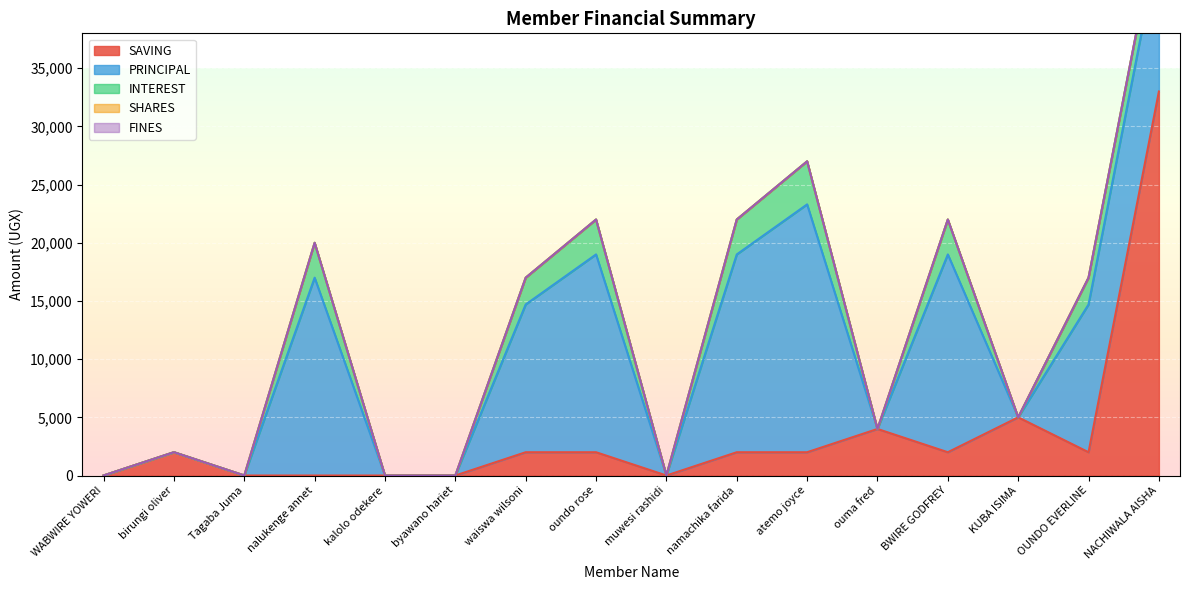

Reading left to right, extract all data points from this chart.

SAVING: WABWIRE YOWERI=0	birungi oliver=2000	Tagaba Juma=0	nalukenge annet=0	kalolo odekere=0	byawano hariet=0	waiswa wilsoni=2000	oundo rose=2000	muwesi rashidi=0	namachika farida=2000	atemo joyce=2000	ouma fred=4000	BWIRE GODFREY=2000	KUBA ISIMA=5000	OUNDO EVERLINE=2000	NACHIWALA AISHA=33000
PRINCIPAL: WABWIRE YOWERI=0	birungi oliver=0	Tagaba Juma=0	nalukenge annet=17000	kalolo odekere=0	byawano hariet=0	waiswa wilsoni=12700	oundo rose=17000	muwesi rashidi=0	namachika farida=17000	atemo joyce=21300	ouma fred=0	BWIRE GODFREY=17000	KUBA ISIMA=0	OUNDO EVERLINE=12700	NACHIWALA AISHA=12700
INTEREST: WABWIRE YOWERI=0	birungi oliver=0	Tagaba Juma=0	nalukenge annet=3000	kalolo odekere=0	byawano hariet=0	waiswa wilsoni=2300	oundo rose=3000	muwesi rashidi=0	namachika farida=3000	atemo joyce=3700	ouma fred=0	BWIRE GODFREY=3000	KUBA ISIMA=0	OUNDO EVERLINE=2300	NACHIWALA AISHA=2300
SHARES: WABWIRE YOWERI=0	birungi oliver=0	Tagaba Juma=0	nalukenge annet=0	kalolo odekere=0	byawano hariet=0	waiswa wilsoni=0	oundo rose=0	muwesi rashidi=0	namachika farida=0	atemo joyce=0	ouma fred=0	BWIRE GODFREY=0	KUBA ISIMA=0	OUNDO EVERLINE=0	NACHIWALA AISHA=0
FINES: WABWIRE YOWERI=0	birungi oliver=0	Tagaba Juma=0	nalukenge annet=0	kalolo odekere=0	byawano hariet=0	waiswa wilsoni=0	oundo rose=0	muwesi rashidi=0	namachika farida=0	atemo joyce=0	ouma fred=0	BWIRE GODFREY=0	KUBA ISIMA=0	OUNDO EVERLINE=0	NACHIWALA AISHA=0